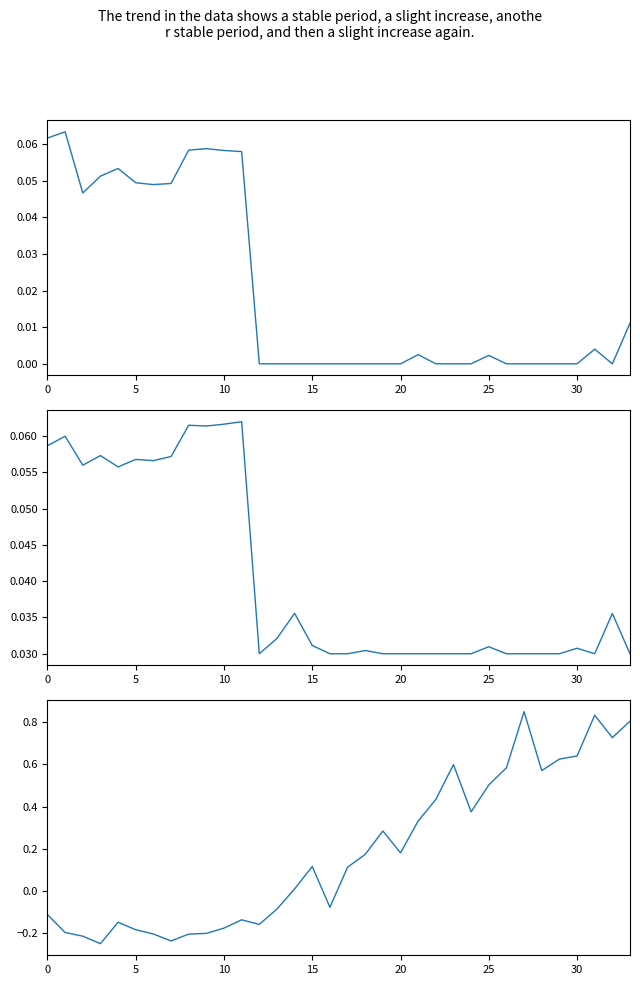

Which category has the highest value in the Price CZ series?

27